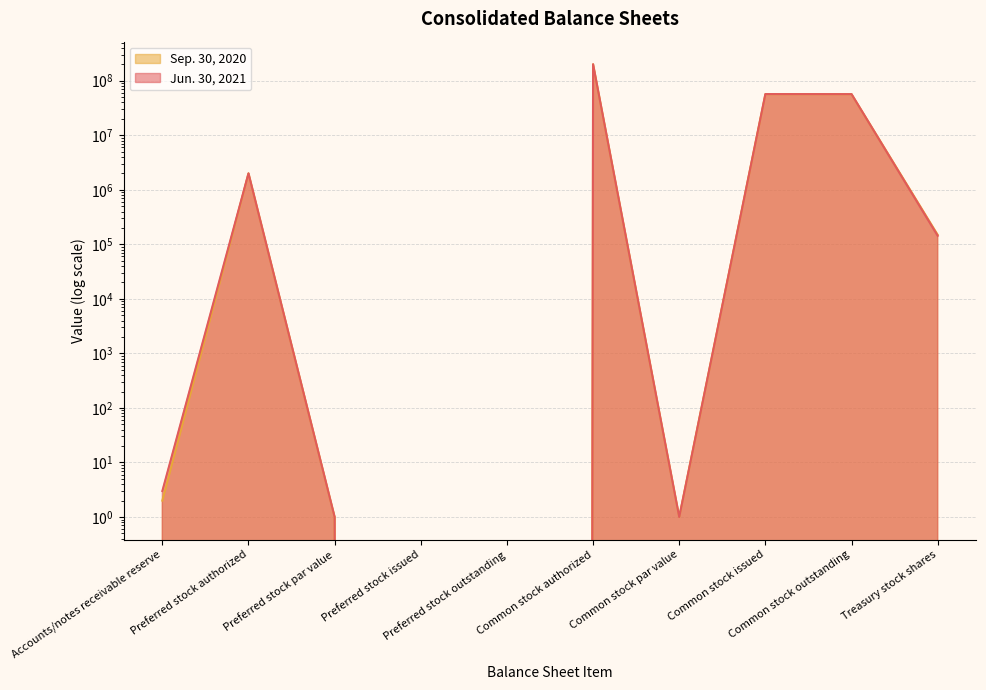

Between Preferred stock outstanding and Common stock authorized, which series saw the biggest shift?

Jun. 30, 2021